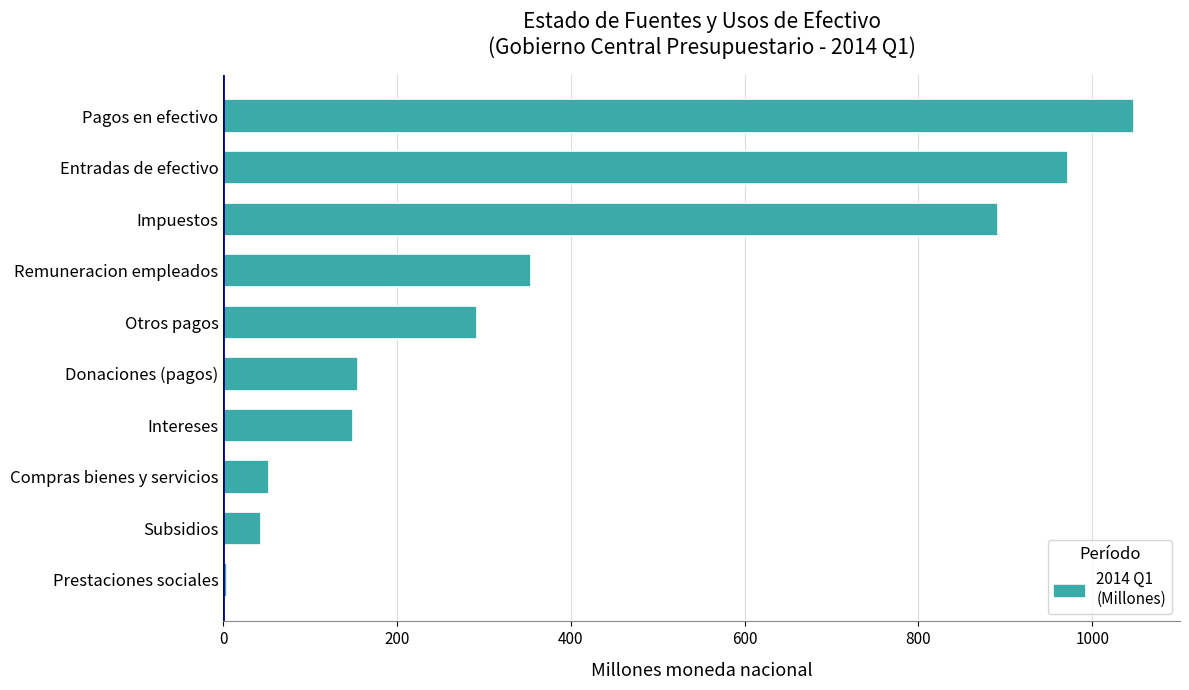

At which label is the value closest to 526?

Remuneracion empleados